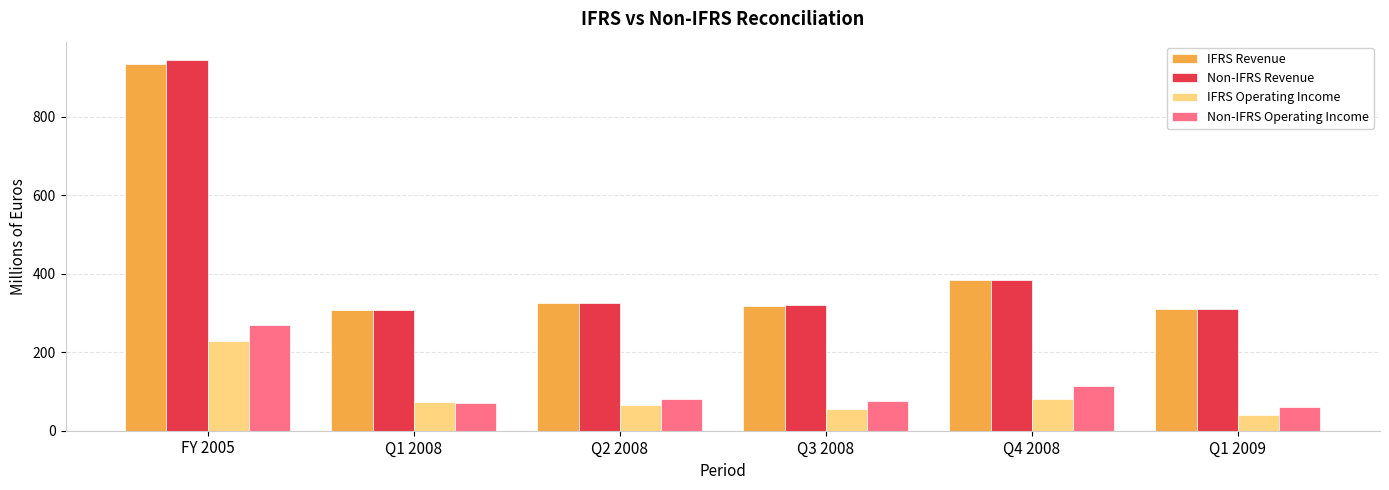

At which label does IFRS Operating Income reach its minimum?

Q1 2009